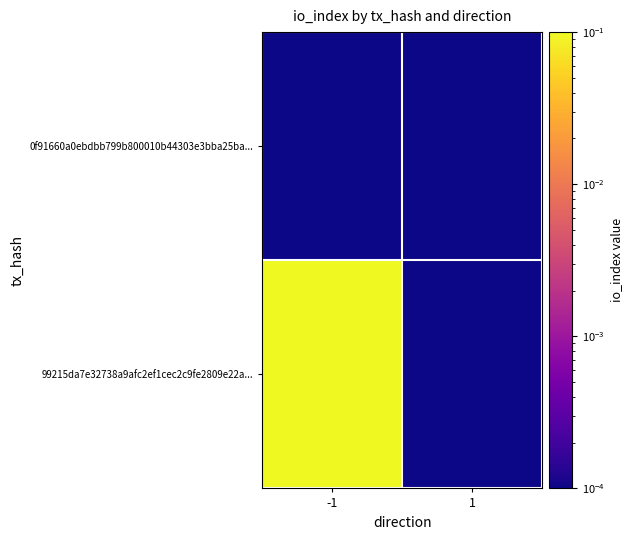

List the series in order of their overall mean, lowest first.

0f91660a0ebdbb799b800010b44303e3bba25ba..., 99215da7e32738a9afc2ef1cec2c9fe2809e22a...